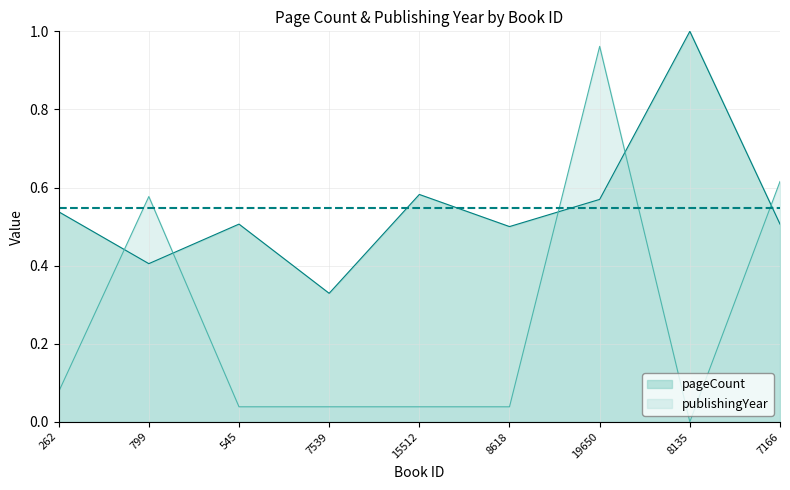

True or false: pageCount and publishingYear intersect in this chart.

True